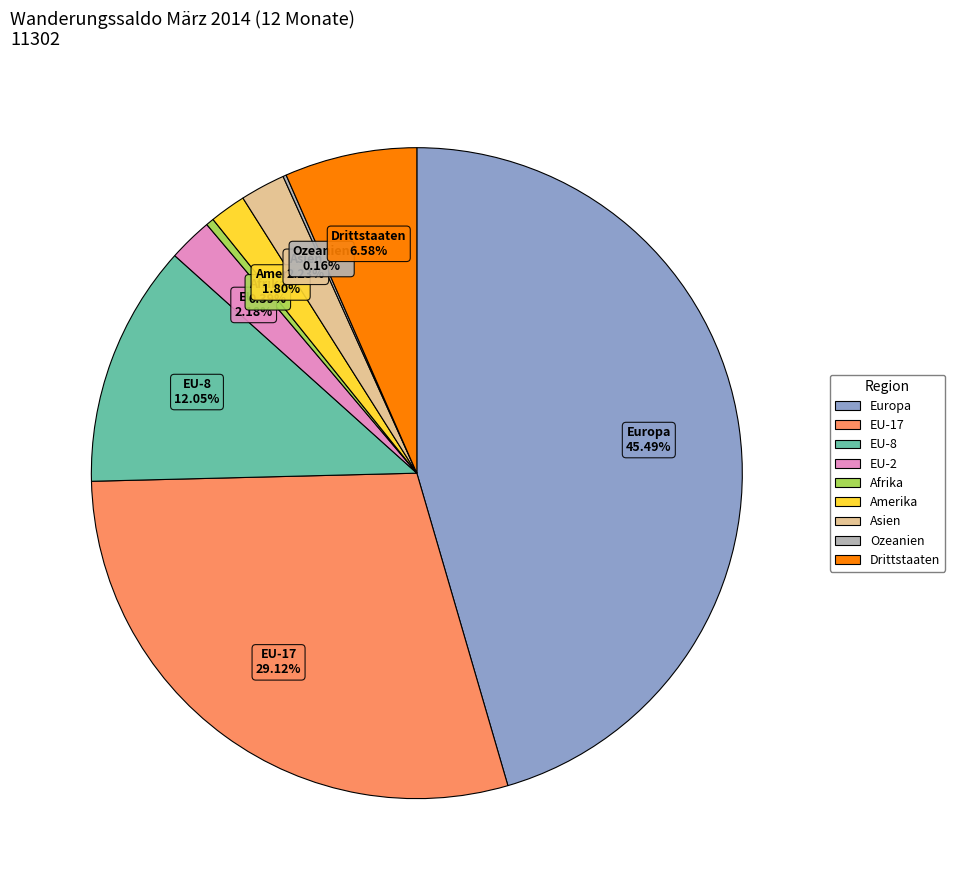

Which has a higher value, EU-17 or Europa?

Europa